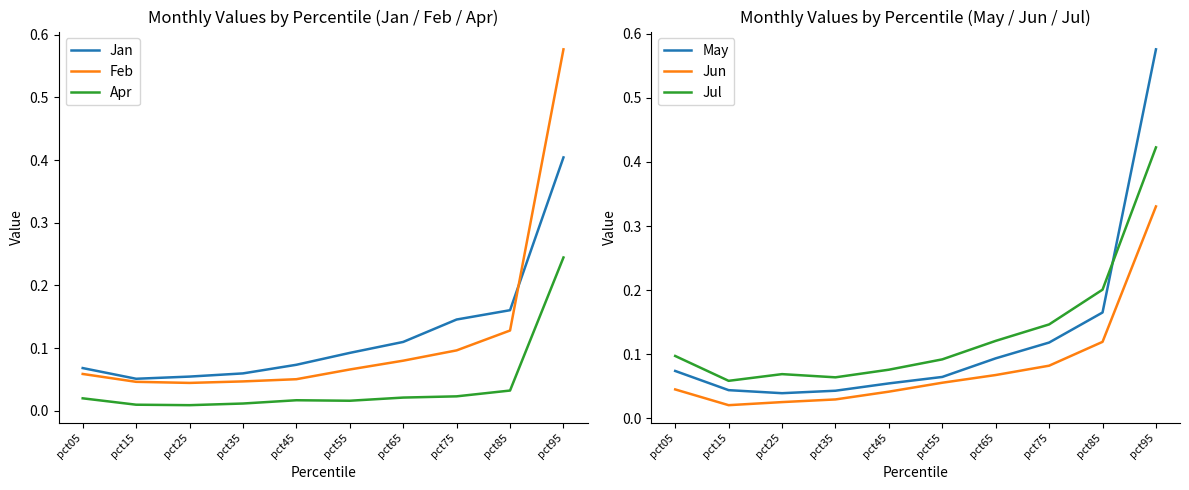

What is the value of the Jul point at the 1st from the left?

0.1